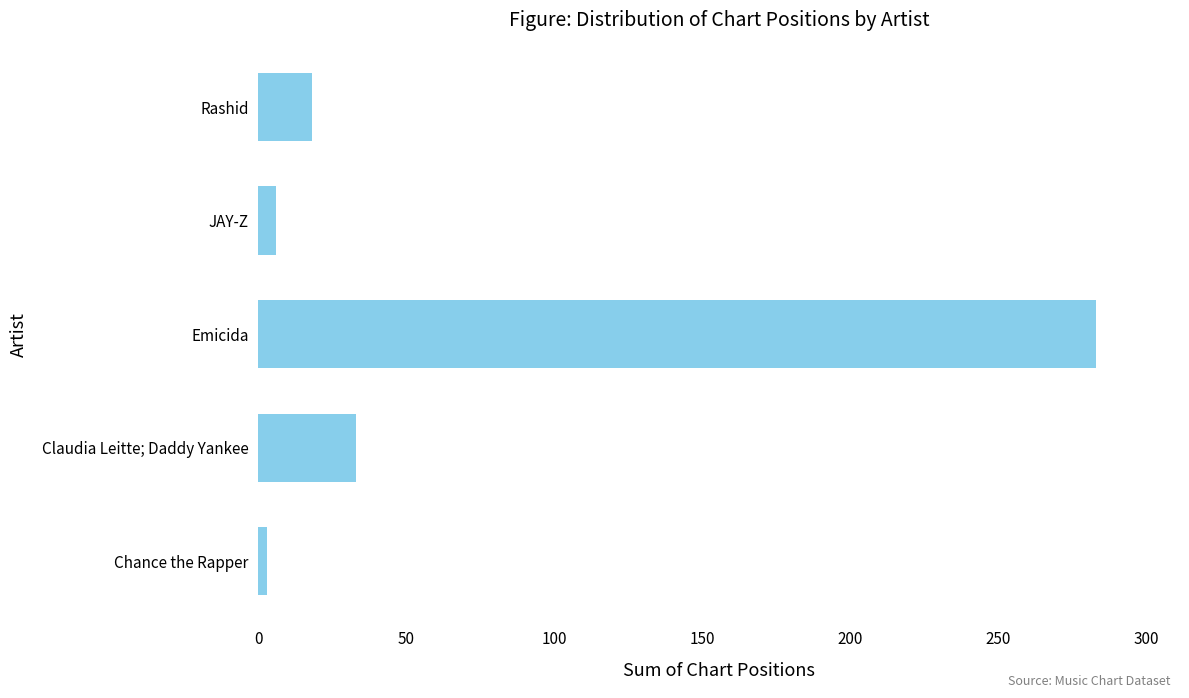

List the labels in order of value, largest first.

Emicida, Claudia Leitte; Daddy Yankee, Rashid, JAY-Z, Chance the Rapper